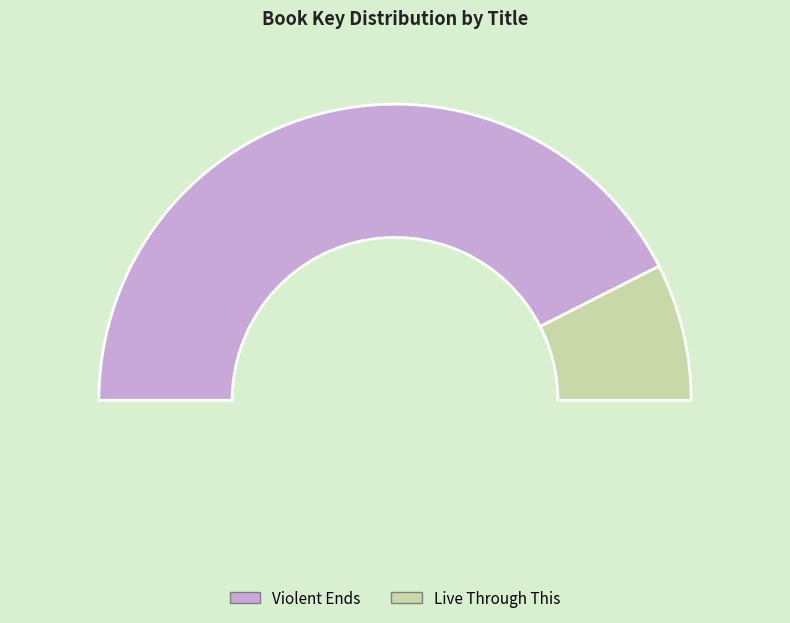

Count the number of slices in the pie.

2